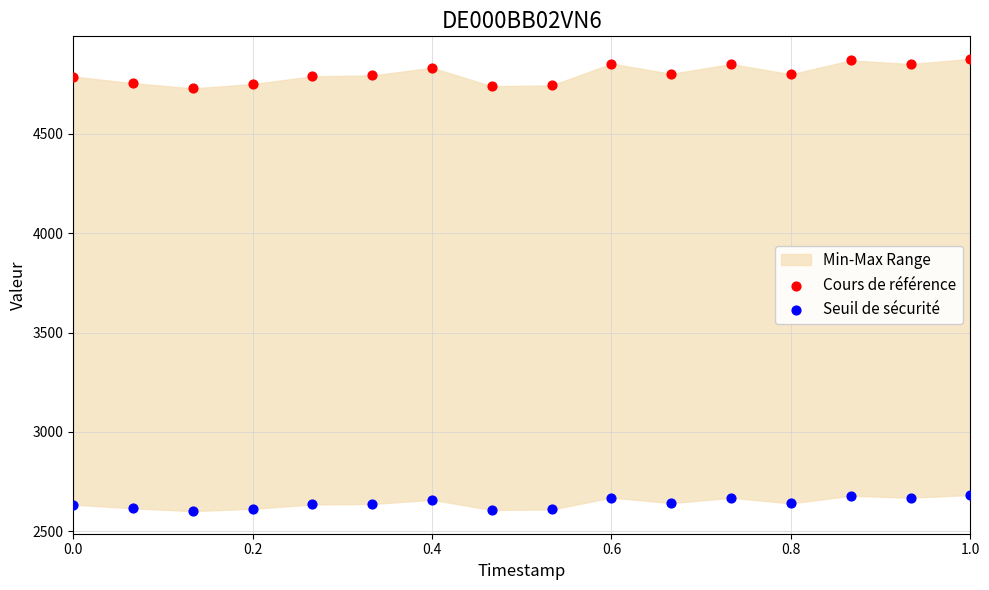

Across all data points, what is the range of X values (max minus min)?

1.0